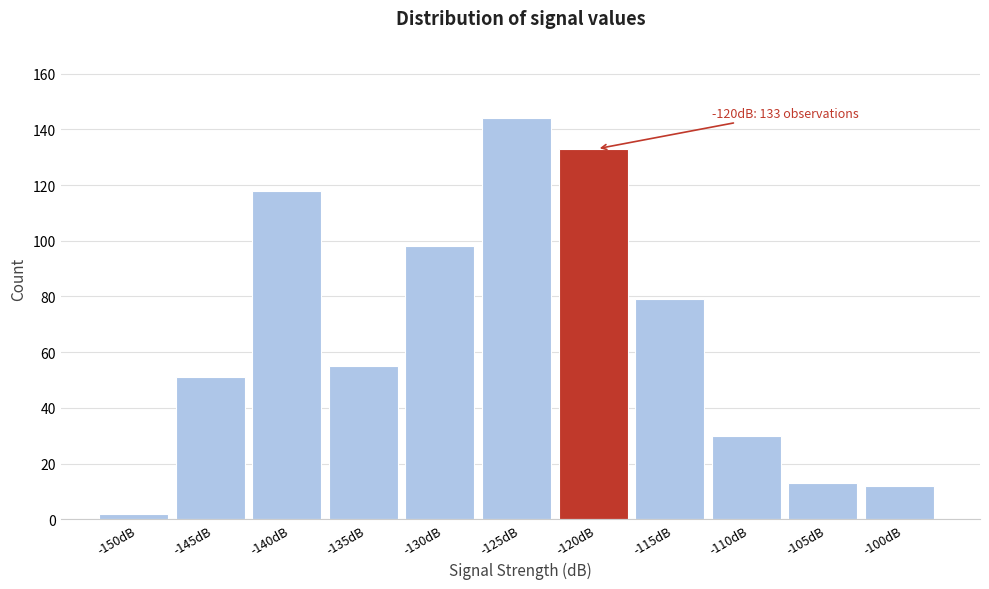

Reading left to right, list all the values displayed in this chart.

2	51	118	55	98	144	133	79	30	13	12